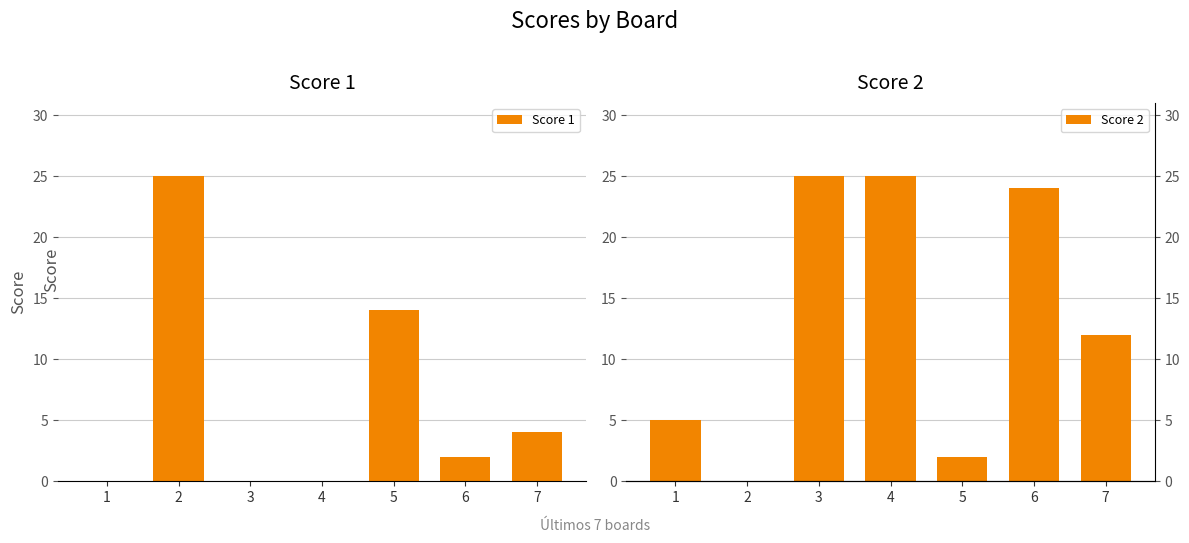

What is the spread (max minus min) of values at 1?

5